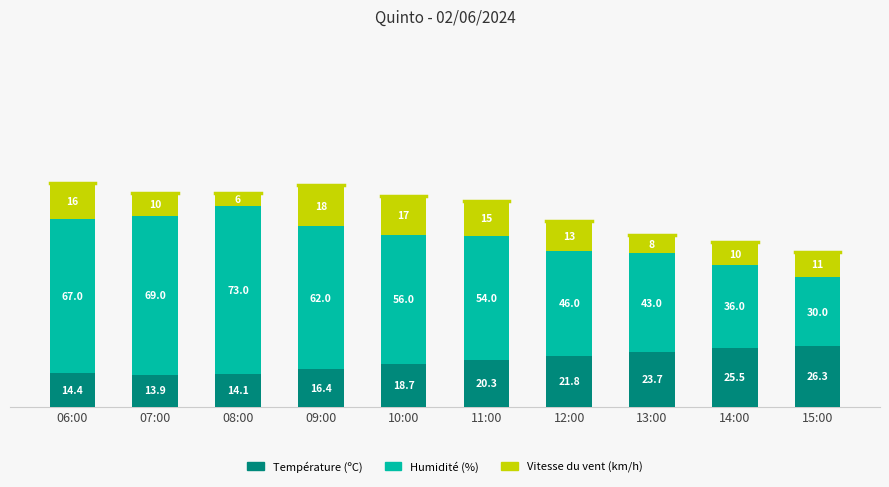

What value does the Température (ºC) series have at 13:00?

23.7